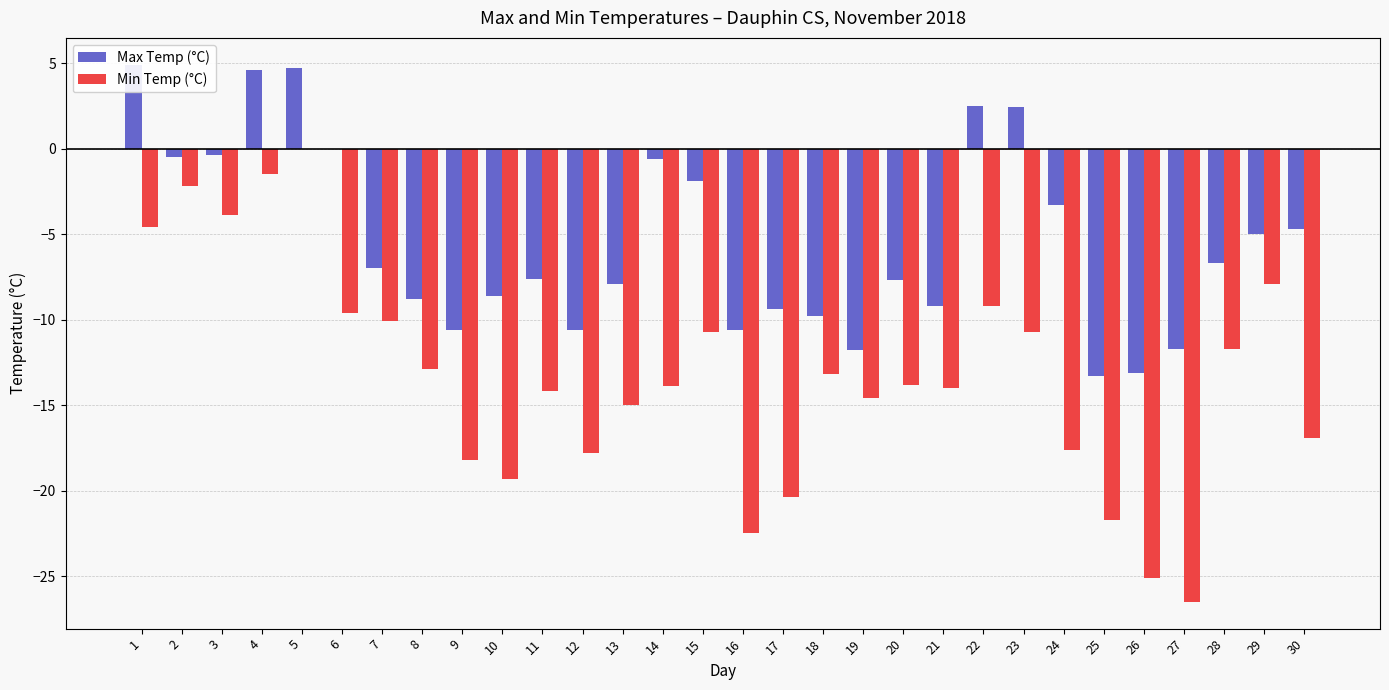

What is the spread (max minus min) of values at 20?

6.1